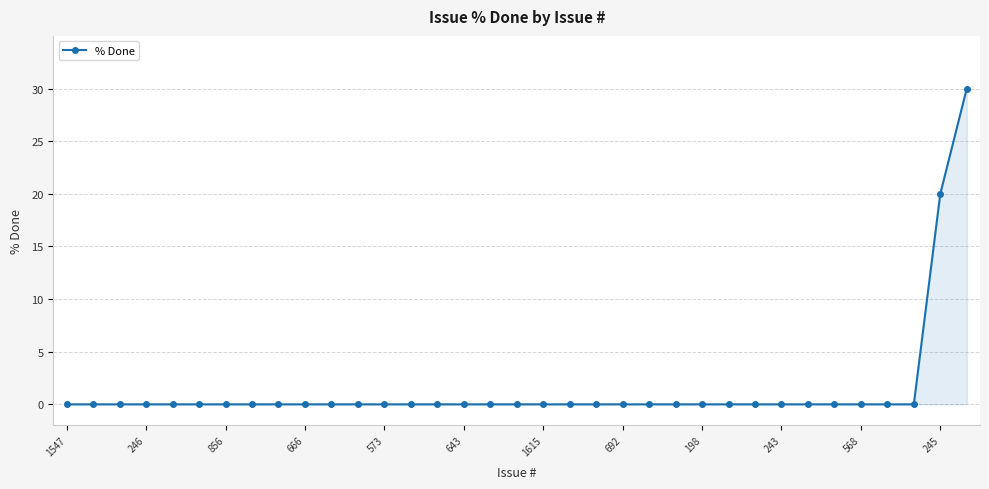

Count the number of data series in this chart.

1